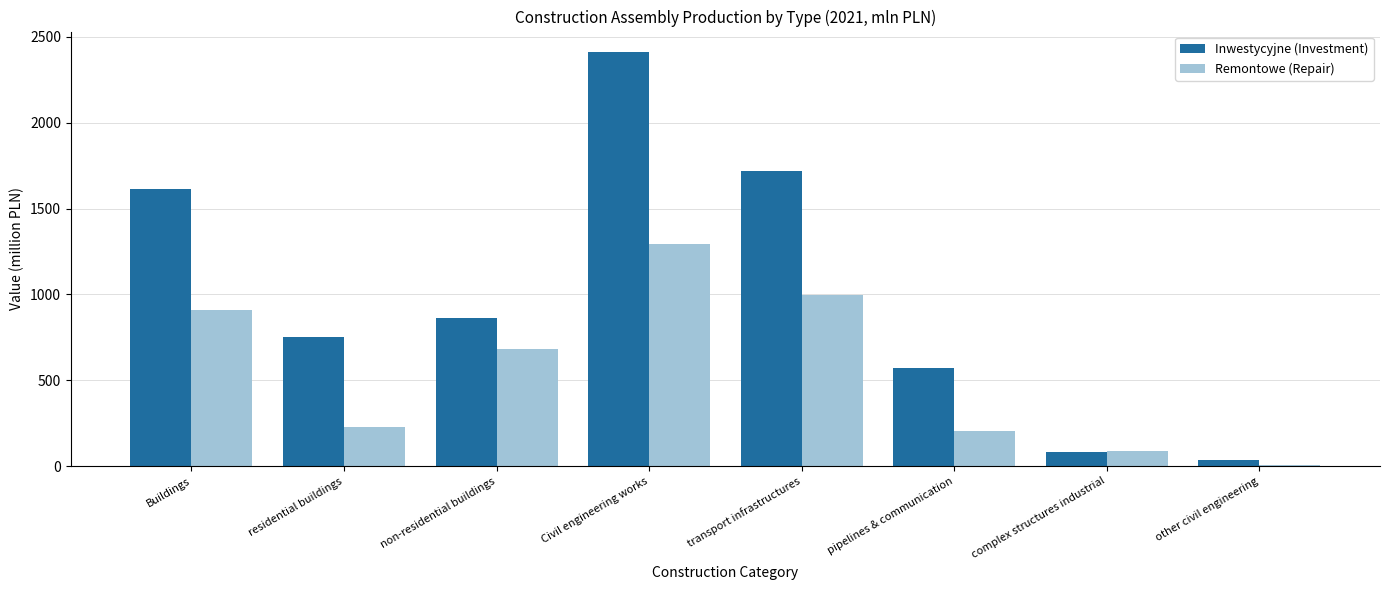

Reading left to right, extract all data points from this chart.

Inwestycyjne (Investment): Buildings=1614.0	residential buildings=751.9	non-residential buildings=862.2	Civil engineering works=2410.7	transport infrastructures=1720.3	pipelines & communication=568.9	complex structures industrial=84.1	other civil engineering=37.4
Remontowe (Repair): Buildings=906.8	residential buildings=225.2	non-residential buildings=681.6	Civil engineering works=1294.1	transport infrastructures=998.1	pipelines & communication=204.7	complex structures industrial=87.2	other civil engineering=4.1